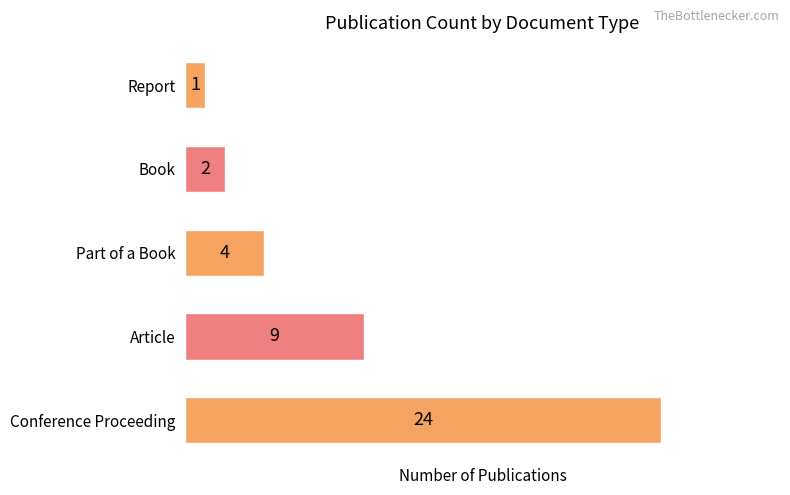

What is the change in value from Article to Part of a Book?

-5